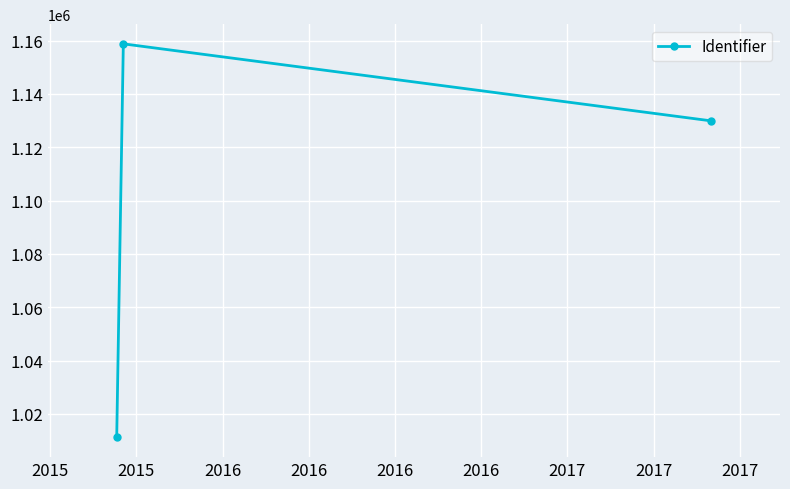

What is the smallest value displayed?

1011140.3